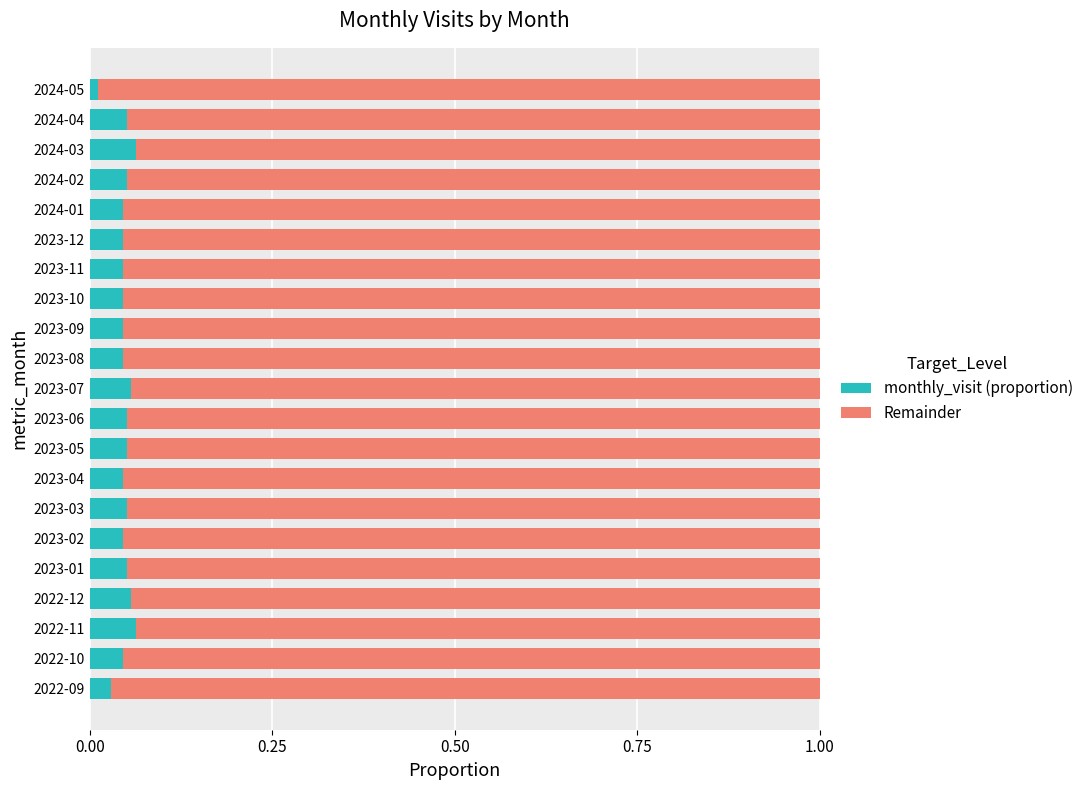

What are all the series names shown in the legend?

monthly_visit (proportion), Remainder